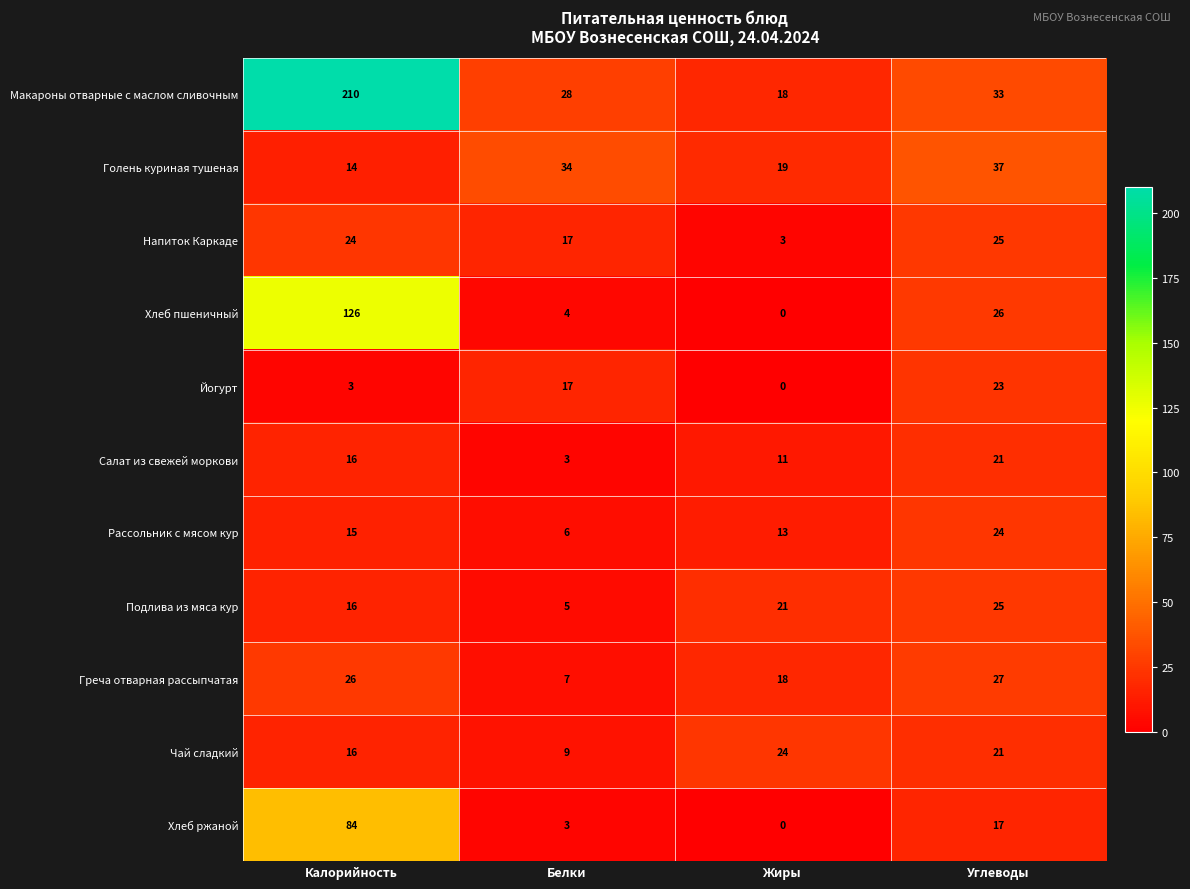

True or false: Салат из свежей моркови has a value of 11 at Жиры.

True